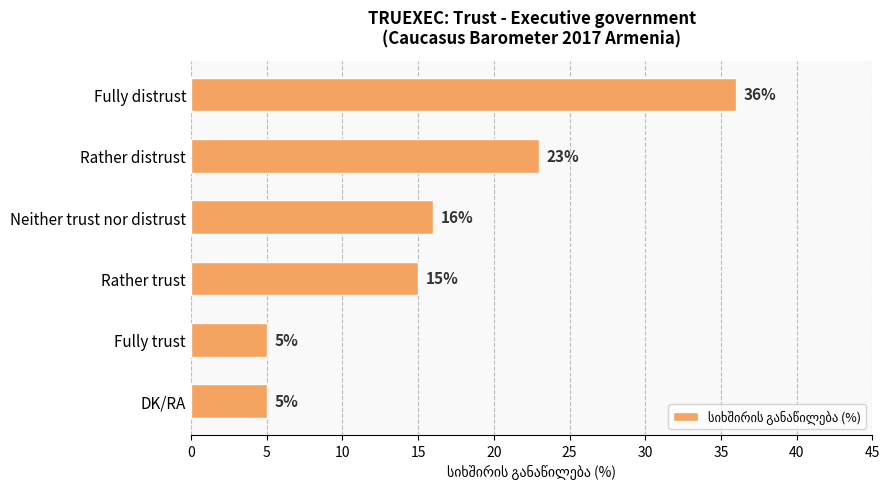

What is the average value?

17